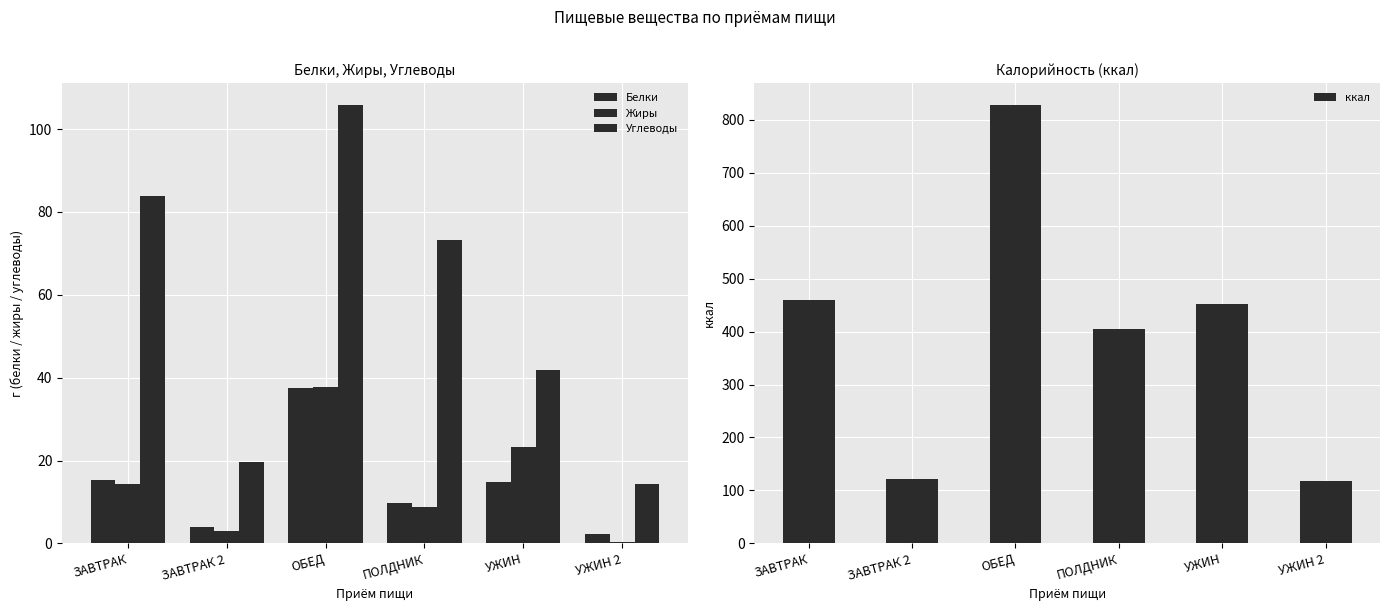

True or false: Углеводы has a value of 25.9 at ЗАВТРАК 2.

False